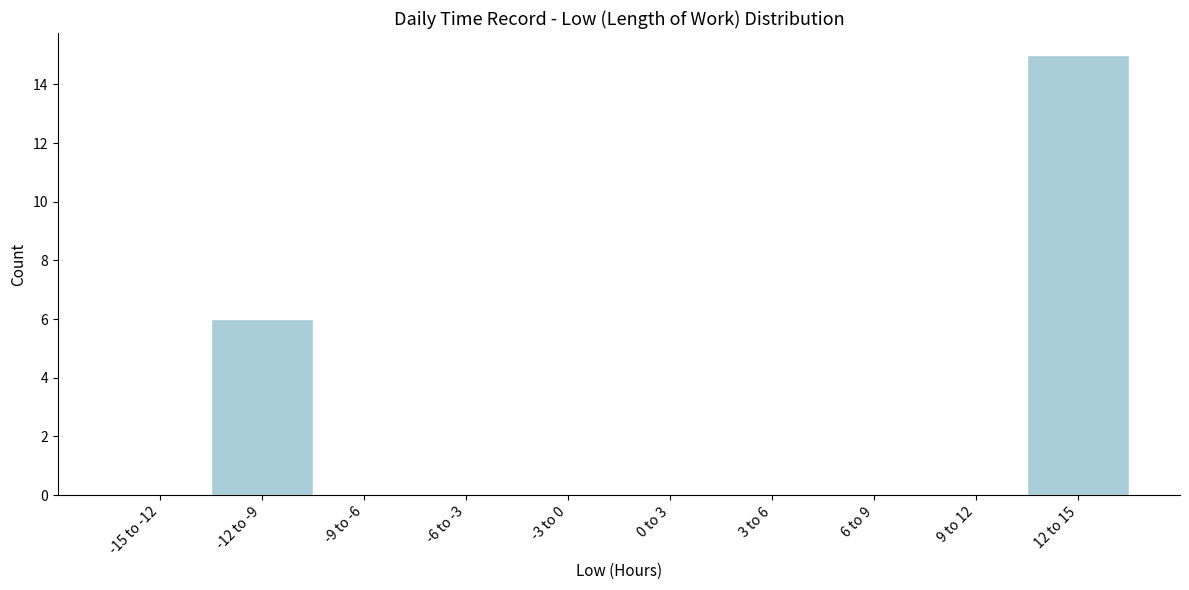

Reading right to left, extract all data points from this chart.

12 to 15=15	9 to 12=0	6 to 9=0	3 to 6=0	0 to 3=0	-3 to 0=0	-6 to -3=0	-9 to -6=0	-12 to -9=6	-15 to -12=0